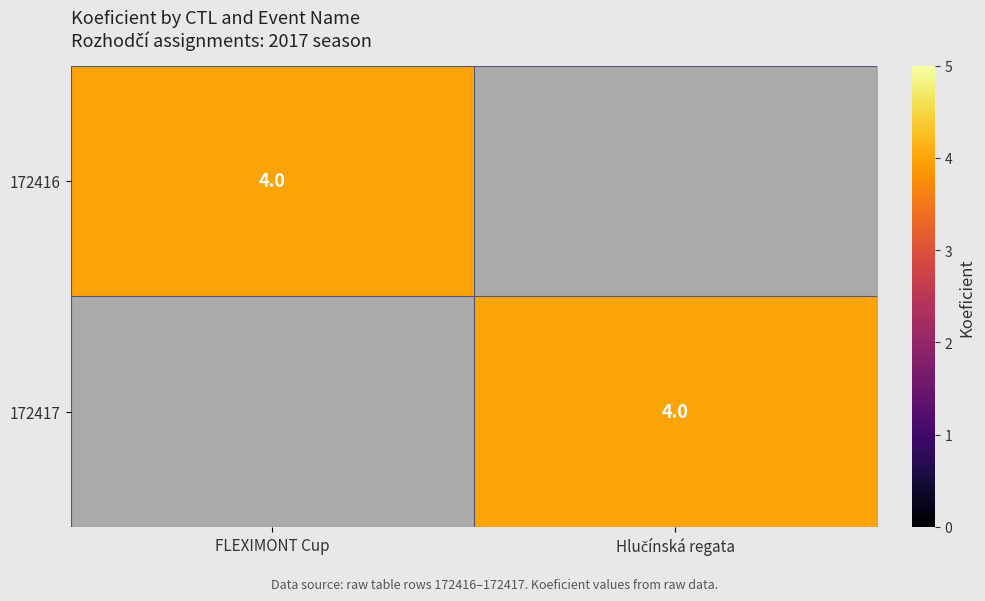

Is it true that 172416 equals 5 at FLEXIMONT Cup?

False